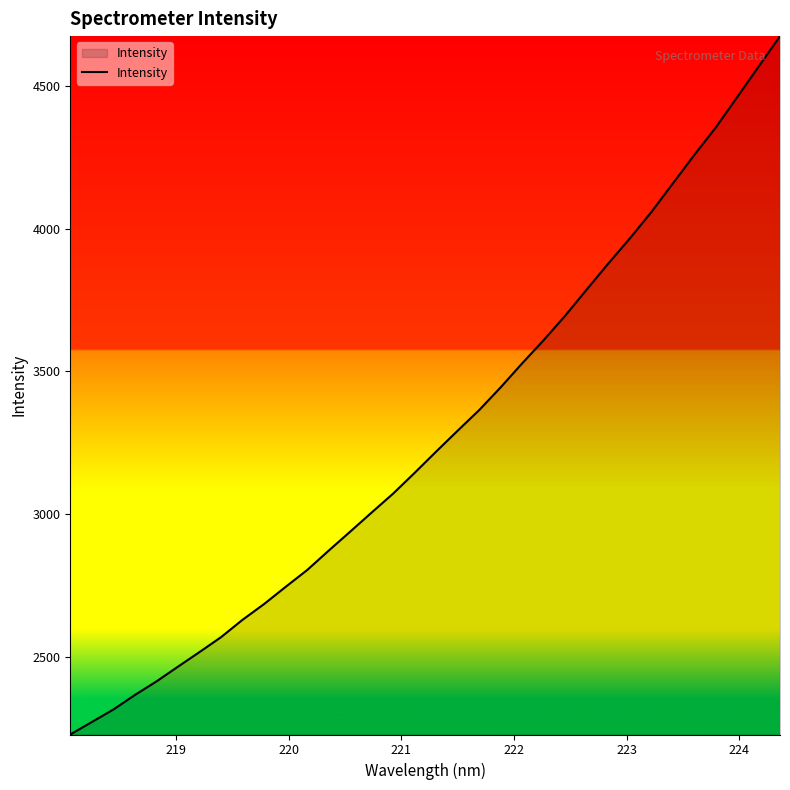

What is the minimum value shown in the chart?

2227.3